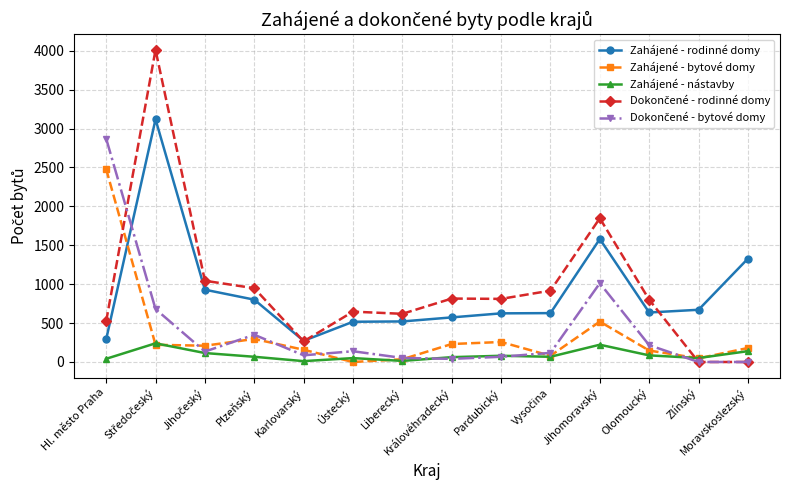

What is the label of the 3rd point from the right?

Olomoucký